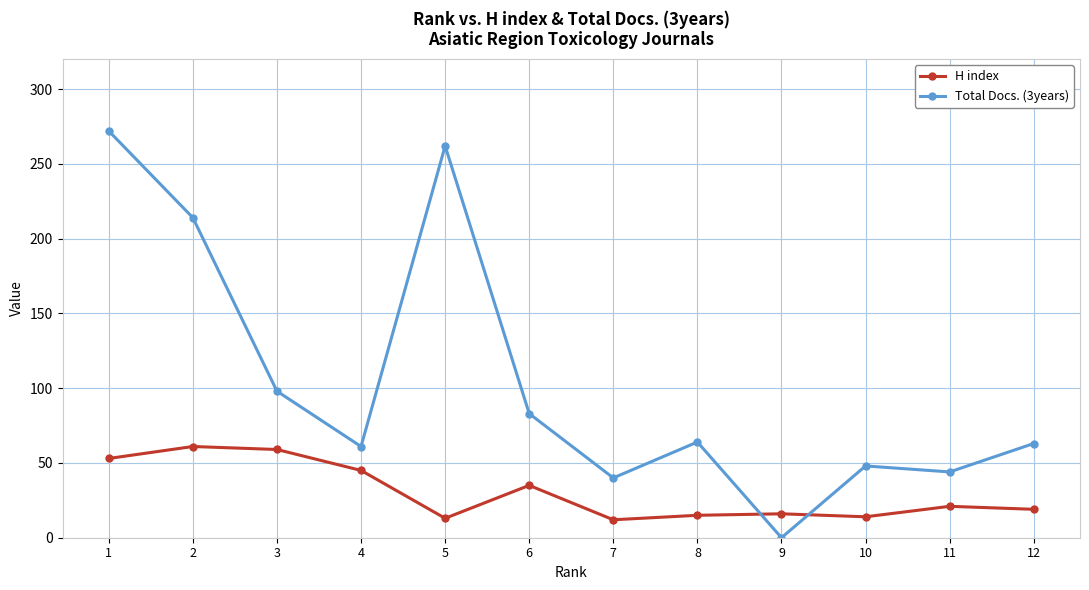

How many times do Total Docs. (3years) and H index cross each other?

2